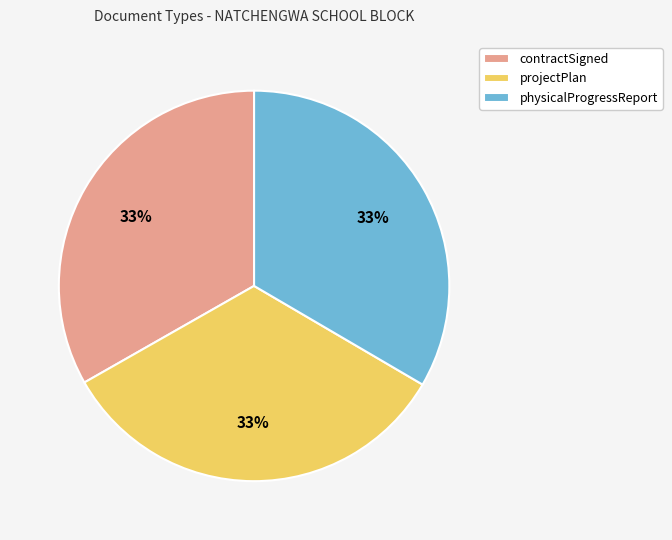

The physicalProgressReport slice represents 33% of the pie. True or false?

True